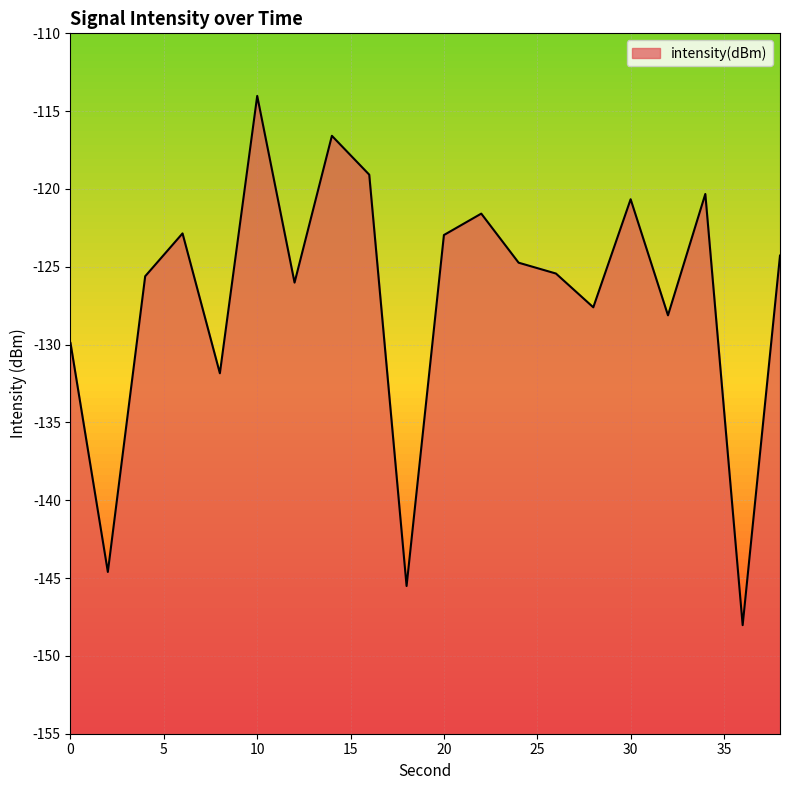

How many lines are shown in the chart?

1